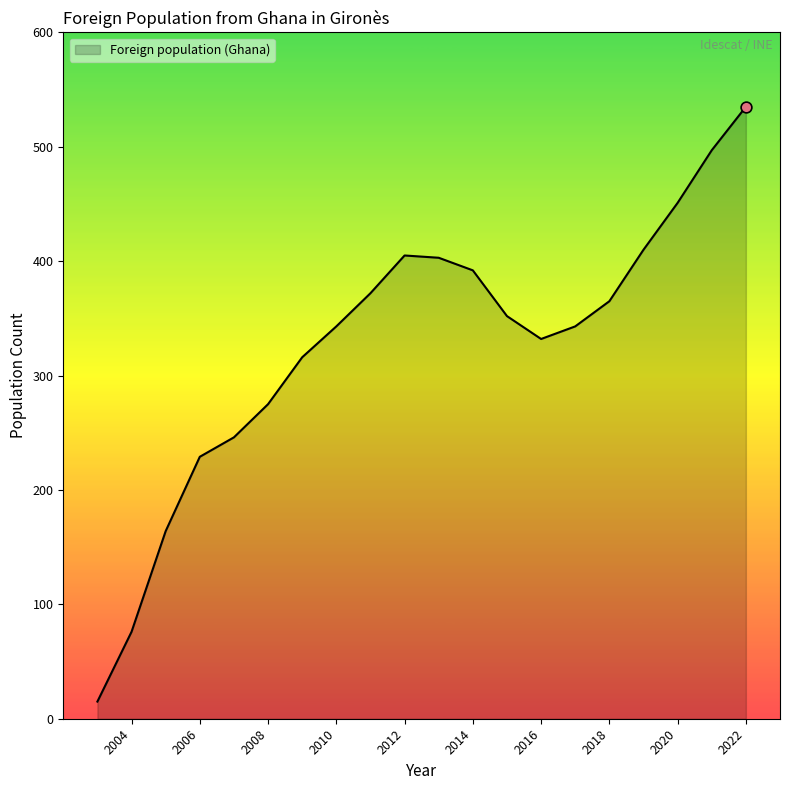

What is the change in value from 2016 to 2013?

+71